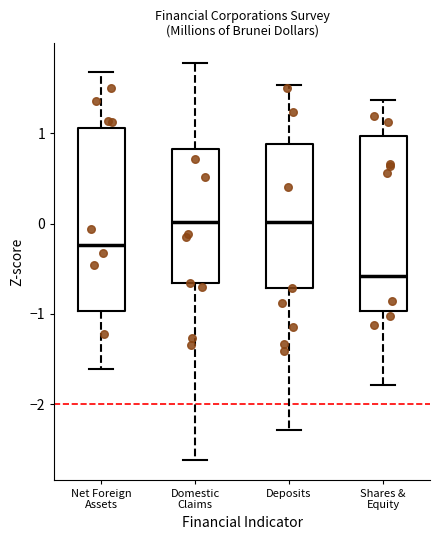

Where does the lower whisker of the box for Deposits end on the y-axis? The values are not printed on the chart, so give them approximately, as read against the axis.

-2.3